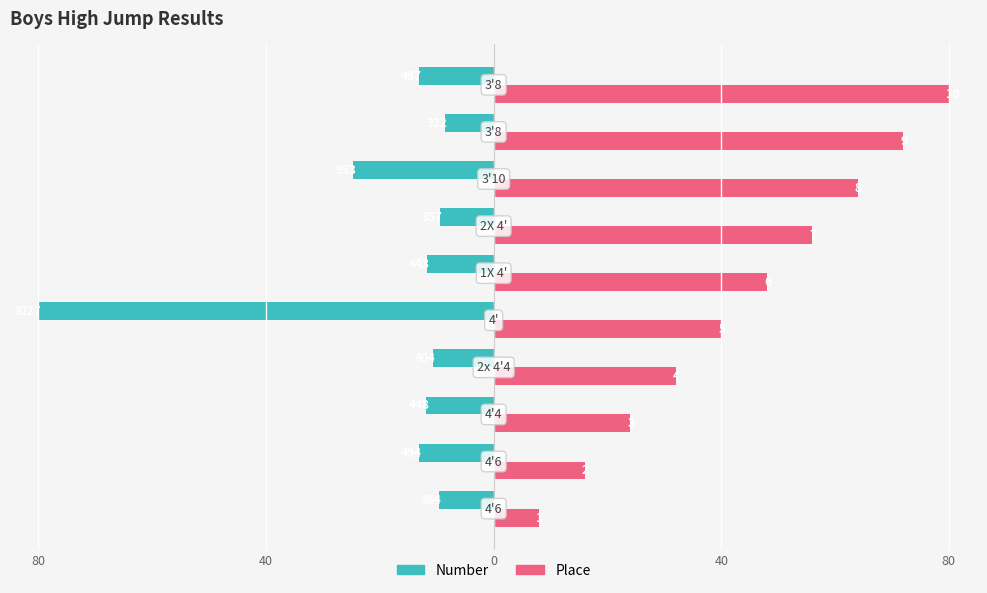

Reading left to right, what are all the values shown in this chart?

Number: -9.6	-13.1	-11.8	-10.7	-80.0	-11.7	-9.4	-24.7	-8.5	-13.1
Place: 8.0	16.0	24.0	32.0	40.0	48.0	56.0	64.0	72.0	80.0